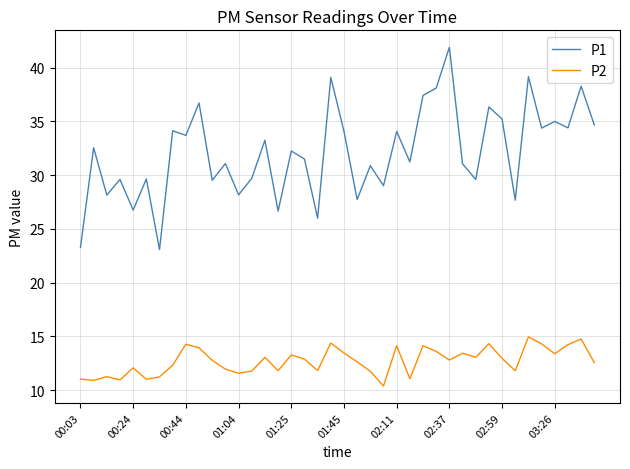

What is the difference between the maximum and minimum values in the P1 series?

18.8